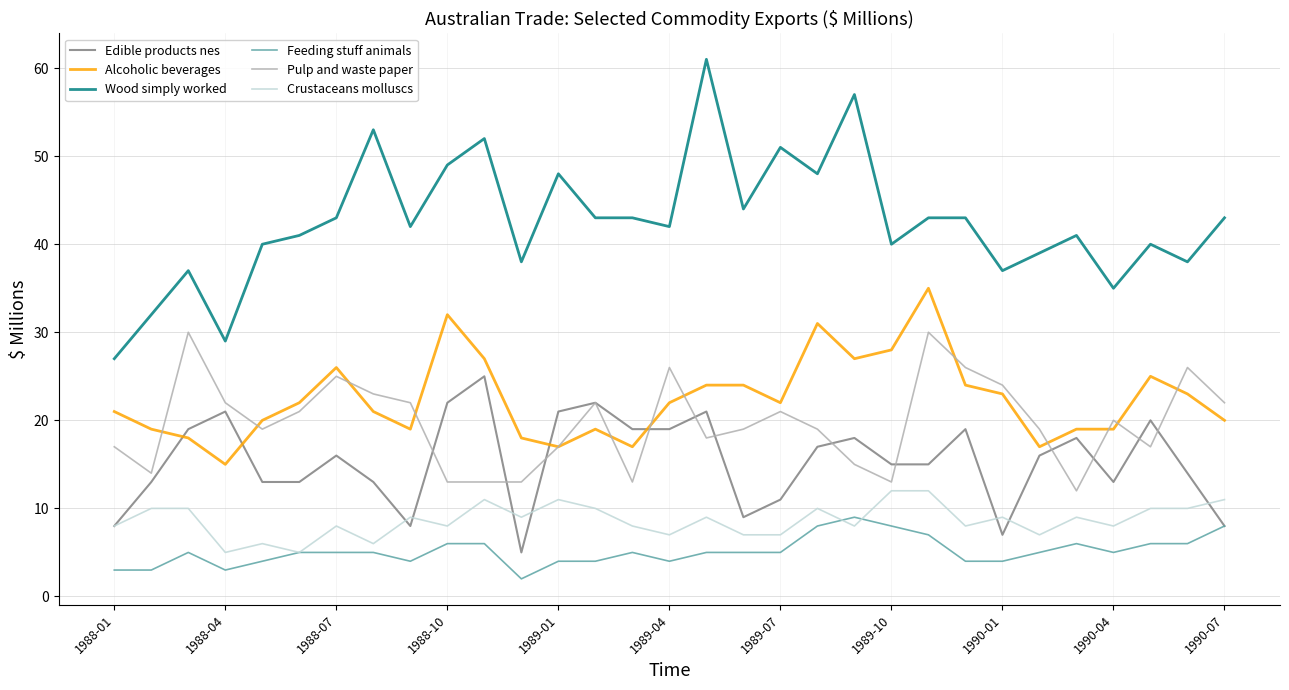

True or false: Wood simply worked and Edible products nes cross at least once.

False